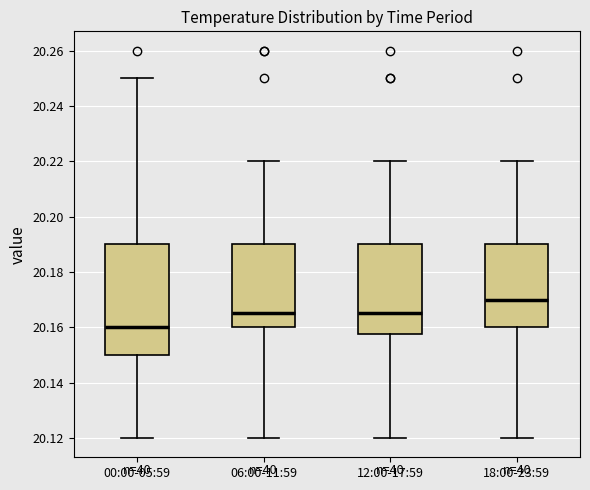

Reading left to right, read every box against the y-axis: the position of its median line, the range the box covers, and the ends of its whiskers. The values are not printed on the chart, so give them approximately, as read against the axis.

00:00-05:59: median 20.160, box 20.150 to 20.190, whiskers 20.120 to 20.250
06:00-11:59: median 20.166, box 20.160 to 20.190, whiskers 20.120 to 20.220
12:00-17:59: median 20.166, box 20.158 to 20.190, whiskers 20.120 to 20.220
18:00-23:59: median 20.170, box 20.160 to 20.190, whiskers 20.120 to 20.220